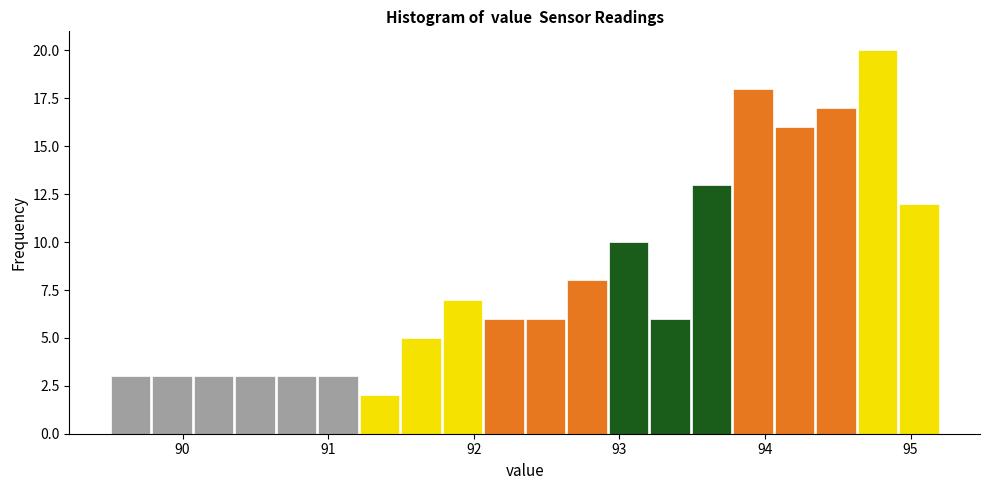

Around what value on the x-axis is the tallest bar? Give the approximate position of its centre, as read against the axis.

94.8